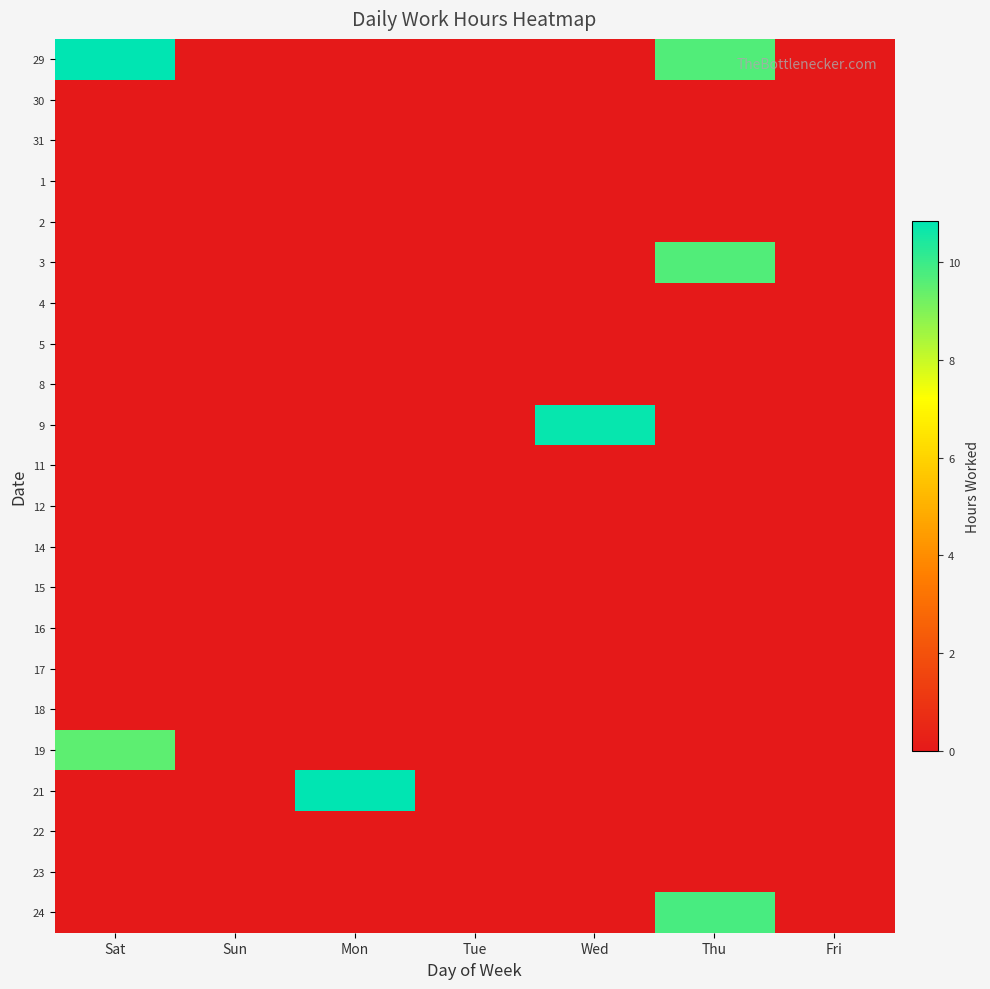

At Sun, list the series in order from largest to smallest.

29, 30, 31, 1, 2, 3, 4, 5, 8, 9, 11, 12, 14, 15, 16, 17, 18, 19, 21, 22, 23, 24